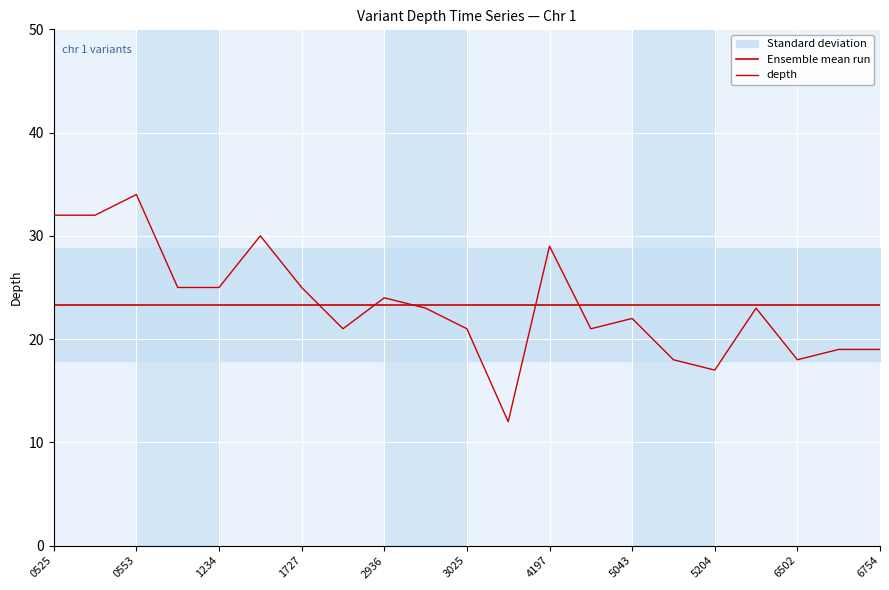

True or false: Ensemble mean run and depth cross at least once.

True